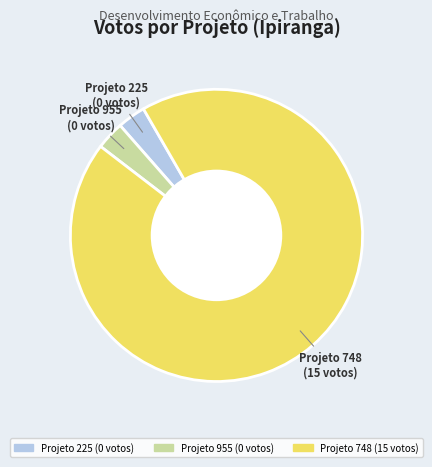

Is there a majority slice in this chart?

Yes